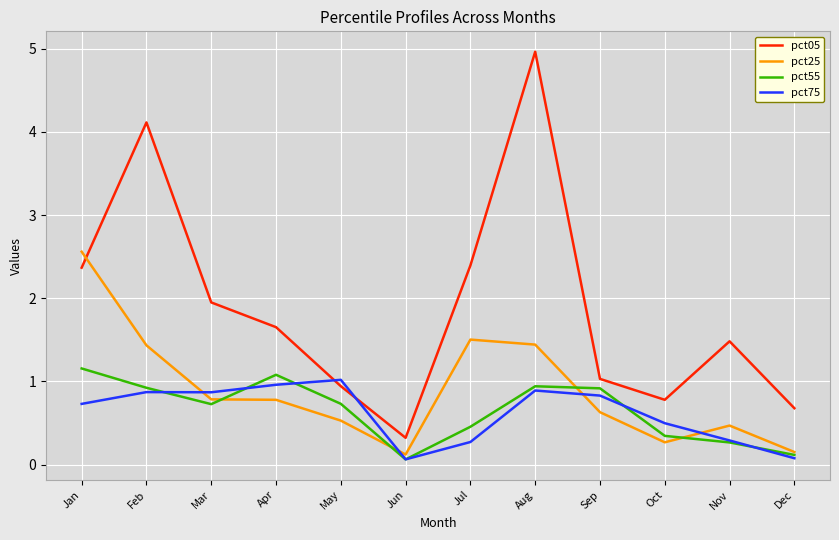

Between Aug and Oct, which series saw the biggest shift?

pct05